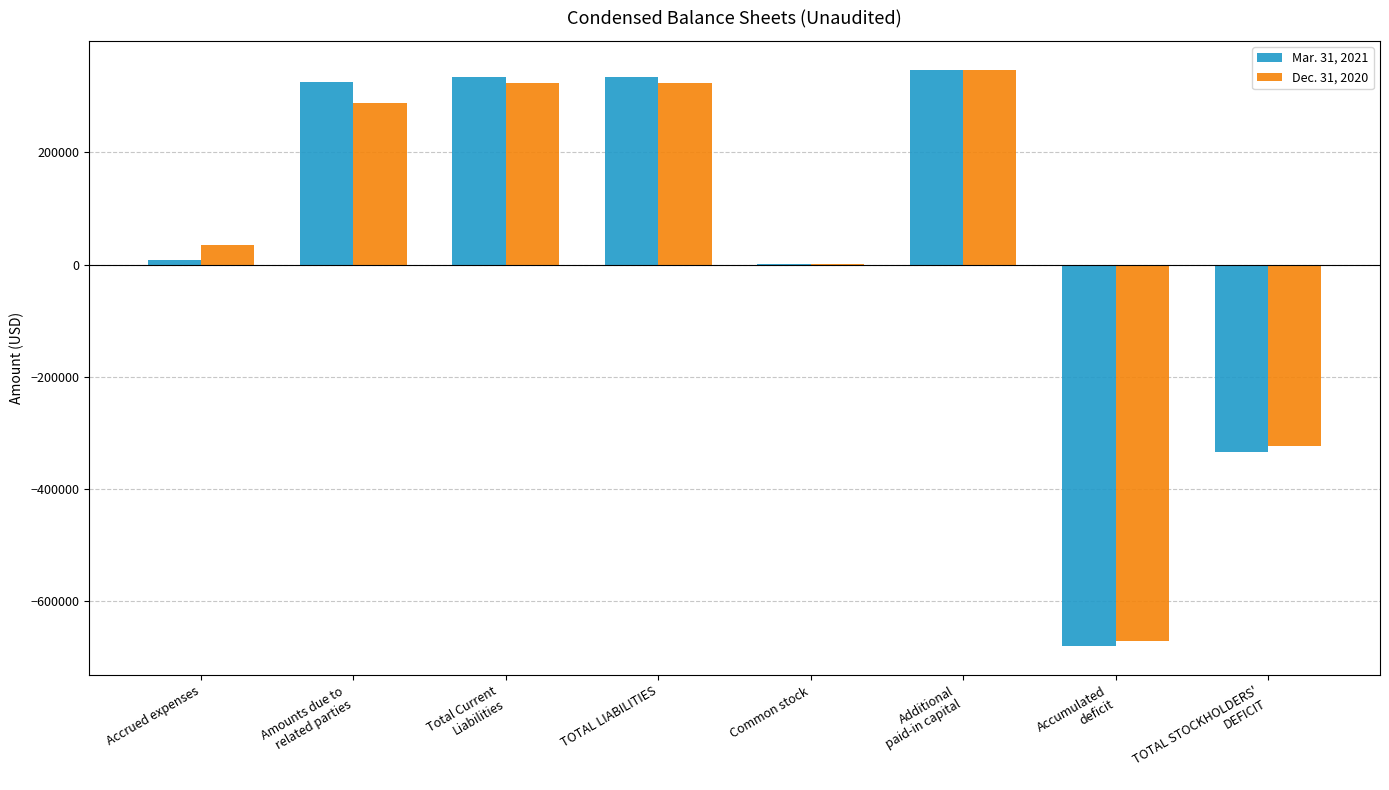

Which series changed the most between Common stock and Accumulated
deficit?

Mar. 31, 2021